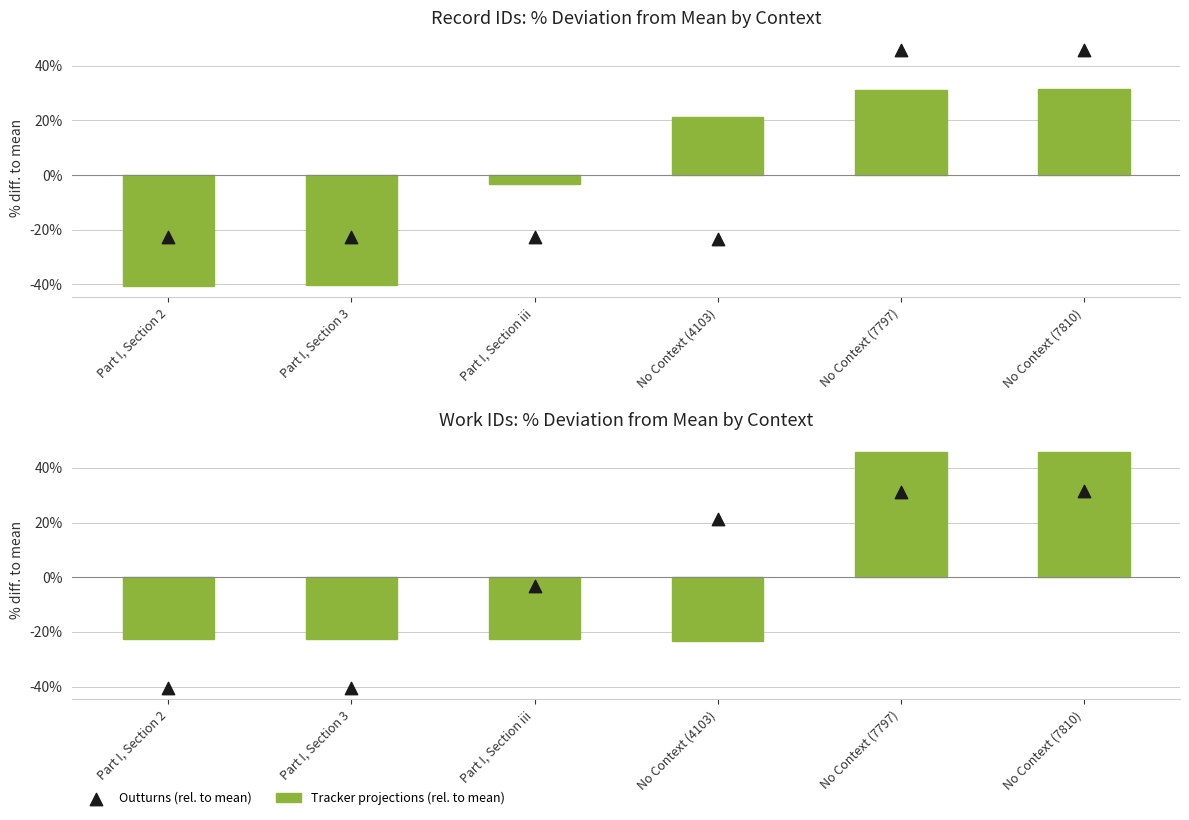

What are all the series names shown in the legend?

Tracker projections (rel. to mean), Outturns (rel. to mean)